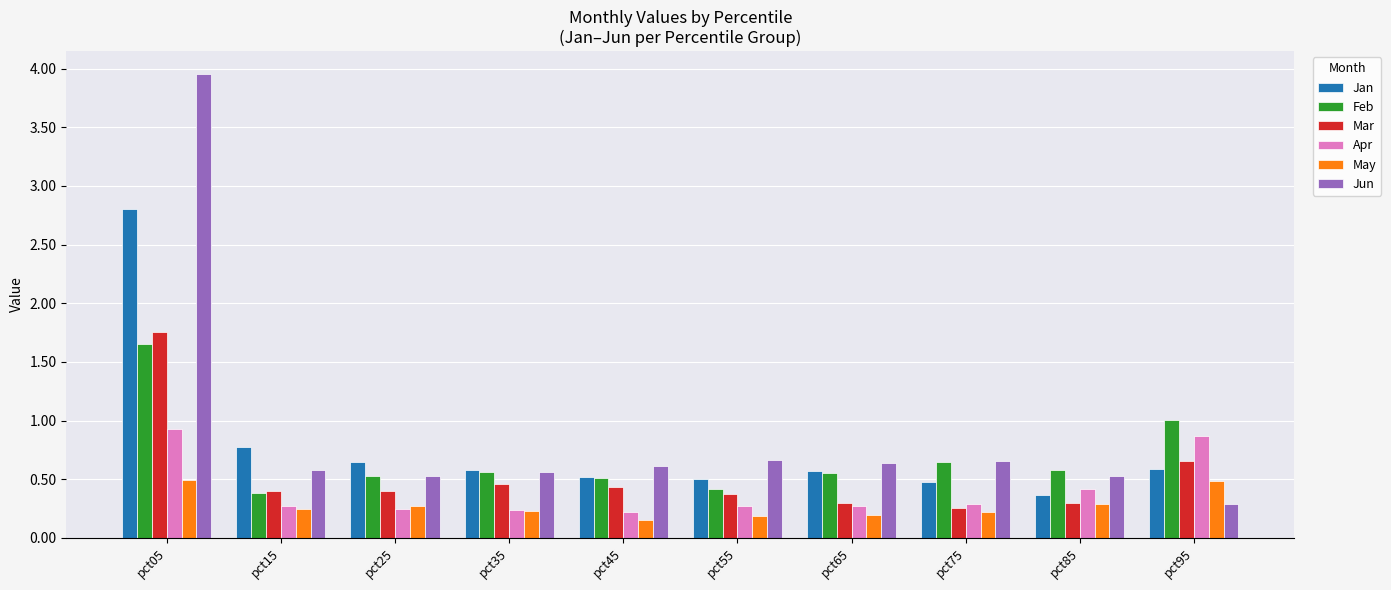

True or false: Apr has a value of 0.5 at pct75.

False